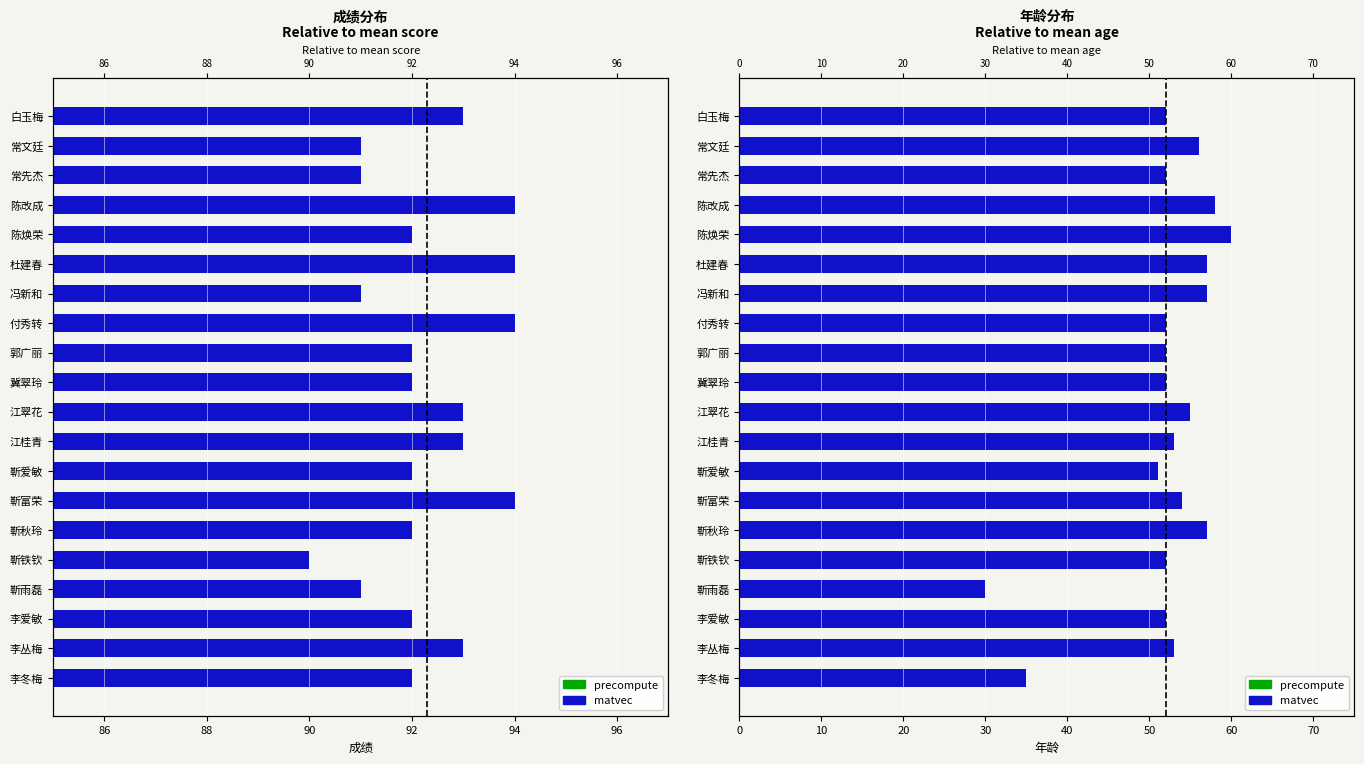

What is the greatest value displayed?

94